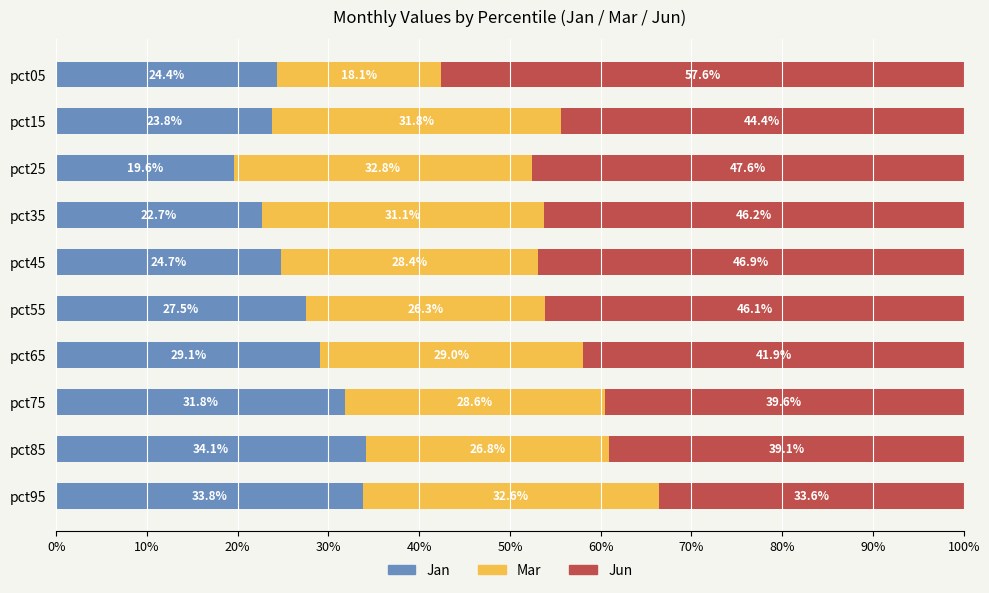

Which category has the lowest value in the Jan series?

pct25